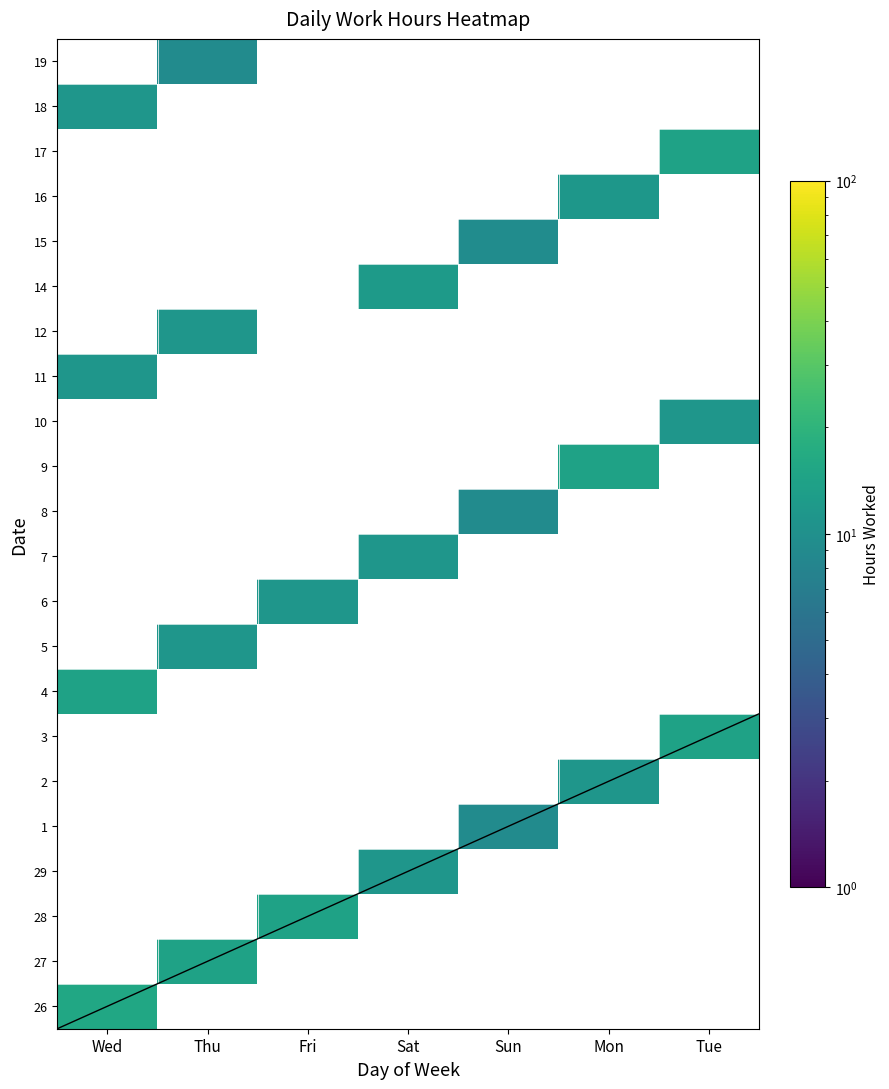

List the series in order of their overall mean, lowest first.

26, 27, 28, 29, 1, 2, 3, 4, 5, 6, 7, 8, 9, 10, 11, 12, 14, 15, 16, 17, 18, 19